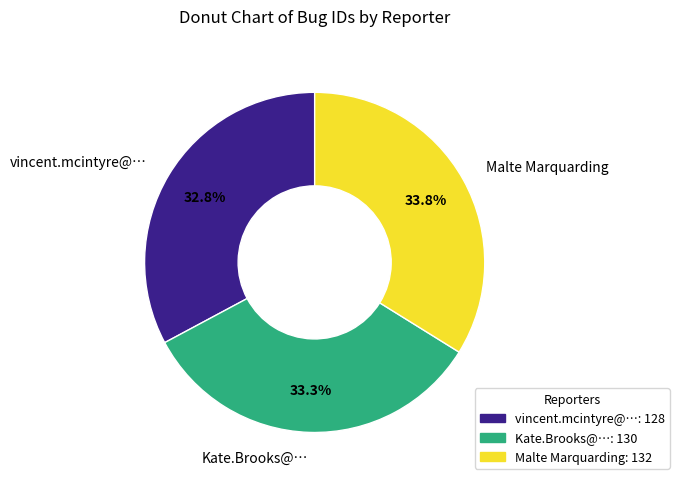

Approximately how many times larger is the value at Kate.Brooks@… compared to vincent.mcintyre@…?

1.0